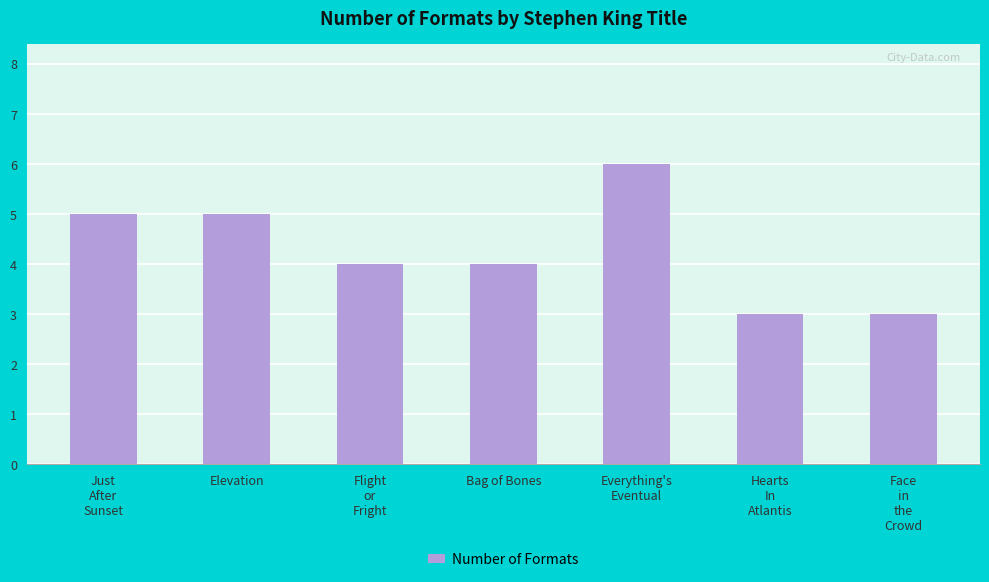

What is the sum of all values?

30